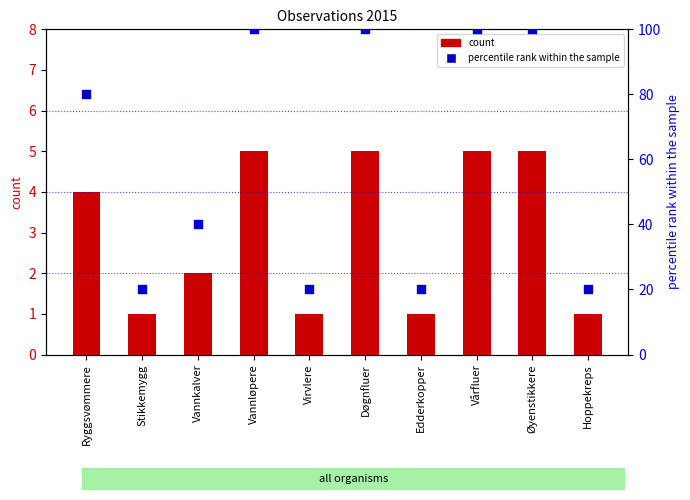

Which series contains the lowest Y value?

count